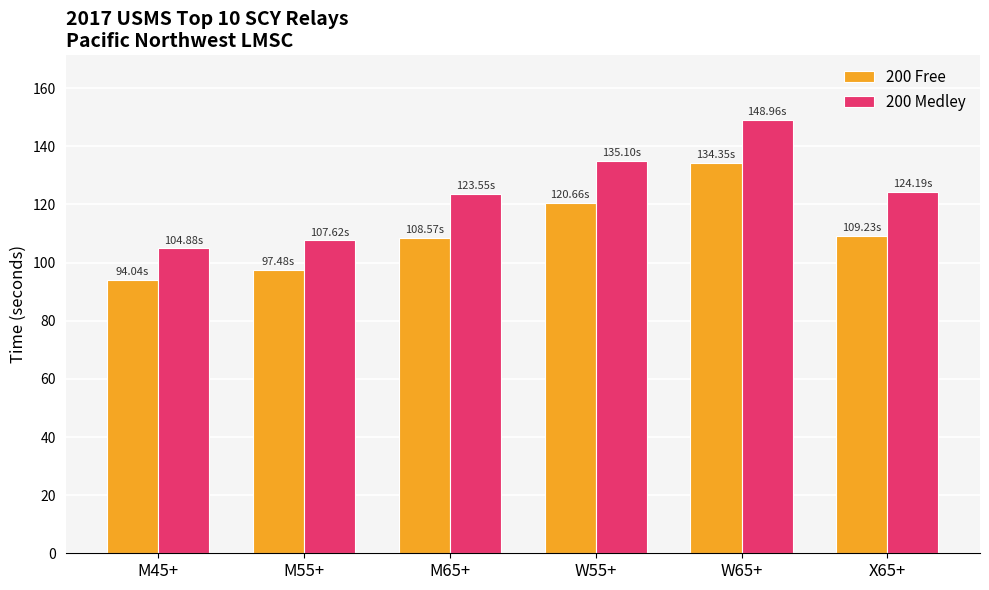

Rank the series by their average value, from lowest to highest.

200 Free, 200 Medley